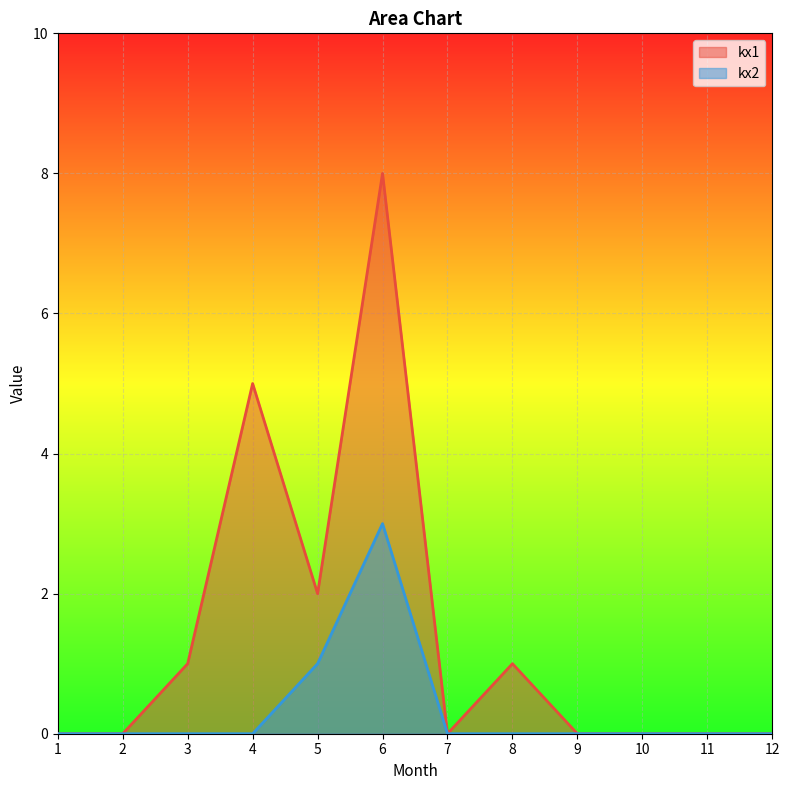

Does the chart display data point markers on the line(s)?

No